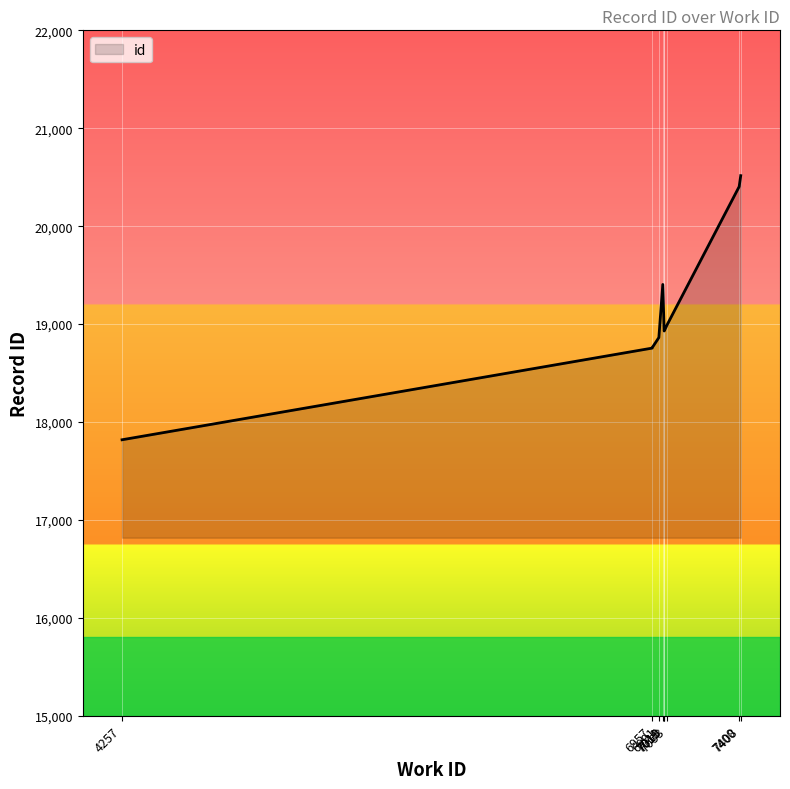

The chart shows a value of 19405 at 7011. True or false?

True